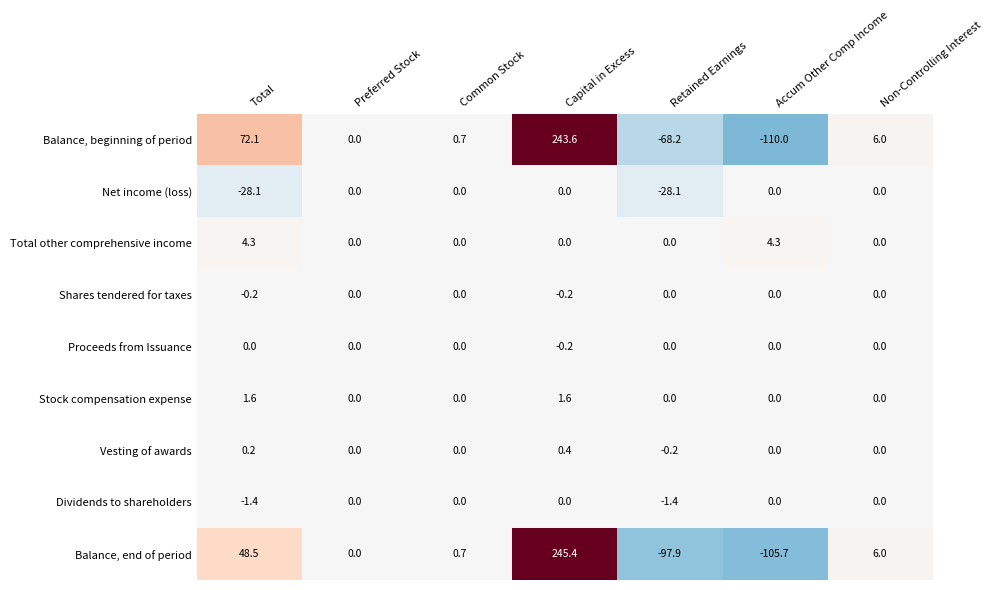

The value of Balance, beginning of period at Non-Controlling Interest is 6.0. True or false?

True